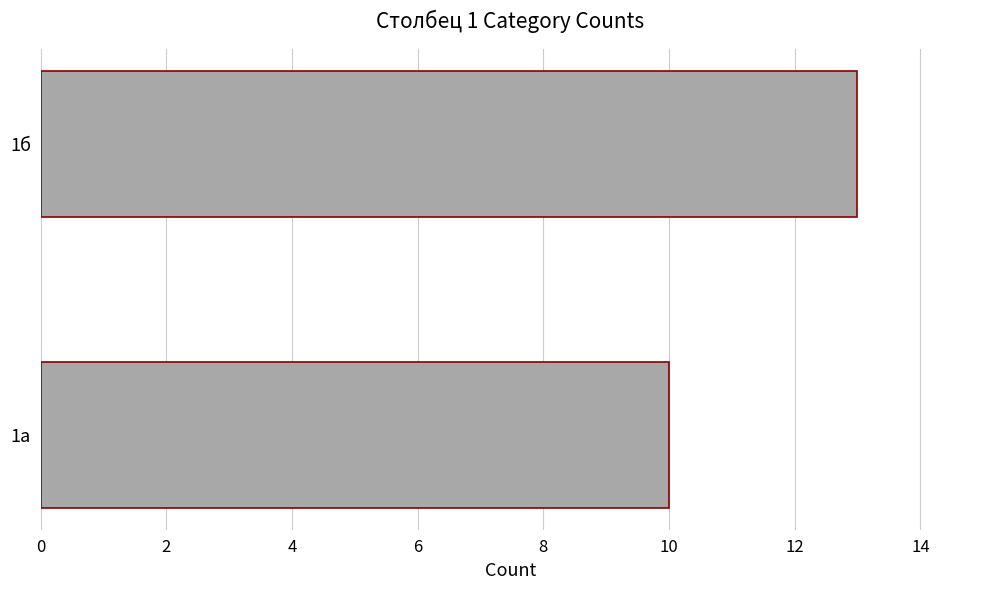

Where is the data nearest to the value 11?

1а